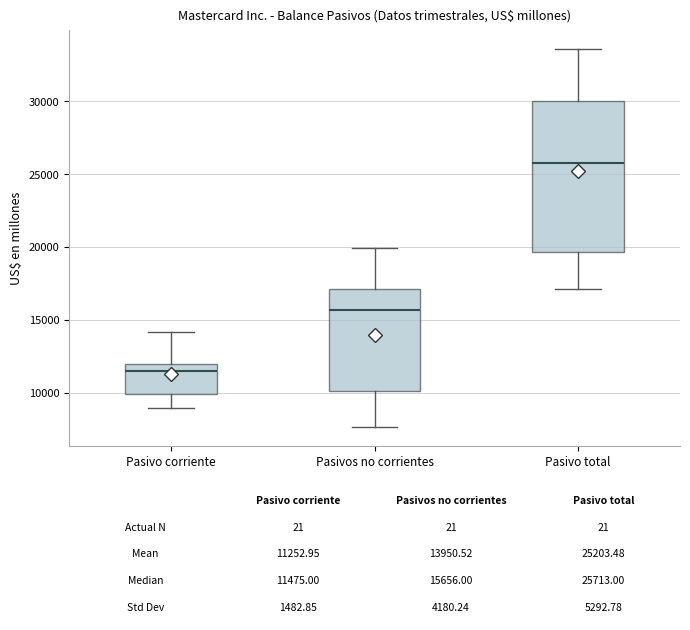

Comparing the boxes themselves (not the whiskers), which one is the tallest?

Pasivo total